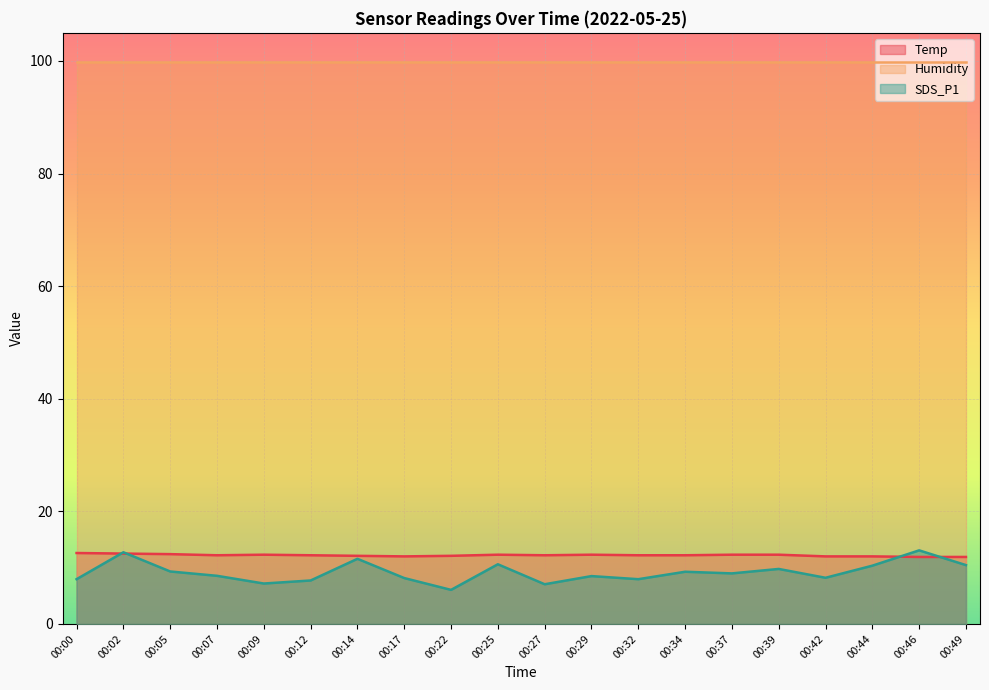

The value of Temp at 00:09 is 12.3. True or false?

True